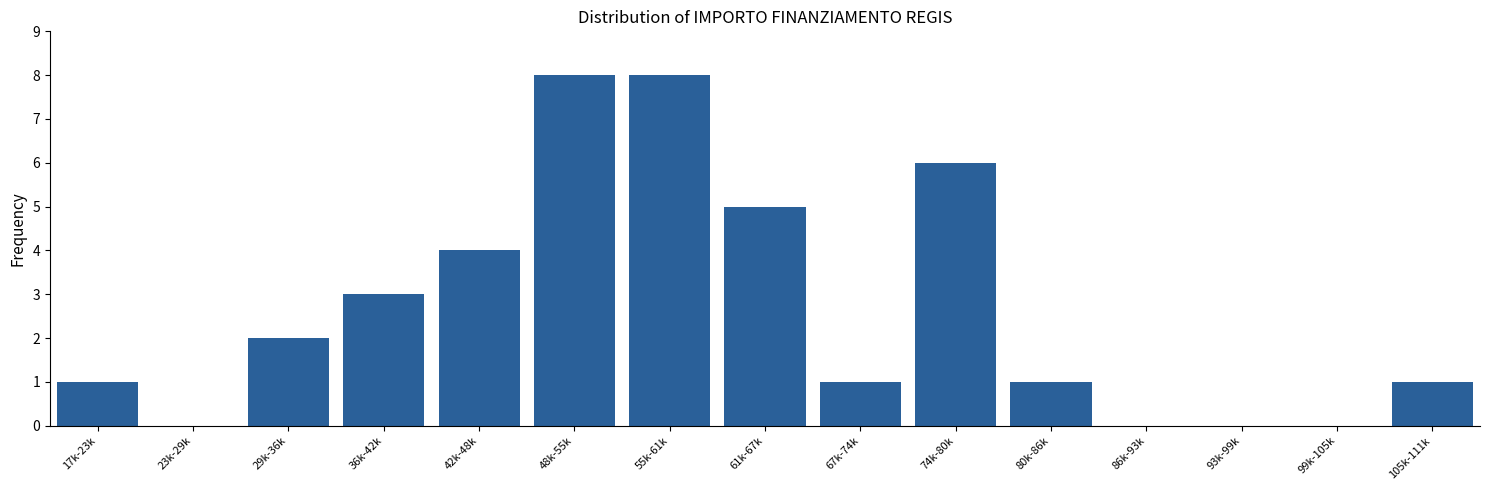

Reading left to right, what are all the values shown in this chart?

17k-23k=1	23k-29k=0	29k-36k=2	36k-42k=3	42k-48k=4	48k-55k=8	55k-61k=8	61k-67k=5	67k-74k=1	74k-80k=6	80k-86k=1	86k-93k=0	93k-99k=0	99k-105k=0	105k-111k=1